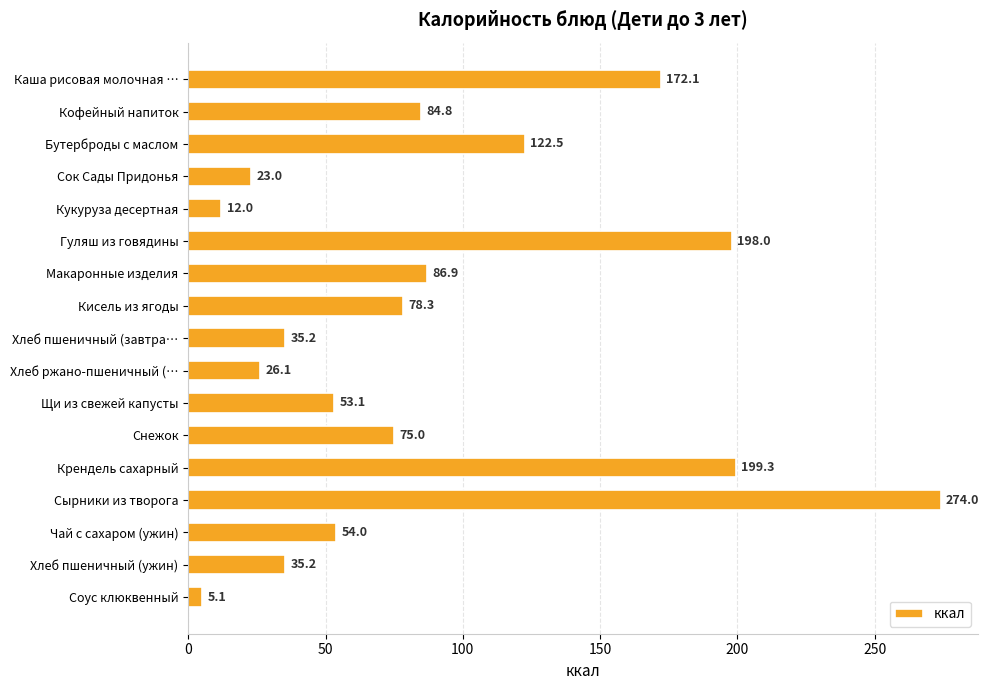

Where is the data nearest to the value 139?

Бутерброды с маслом